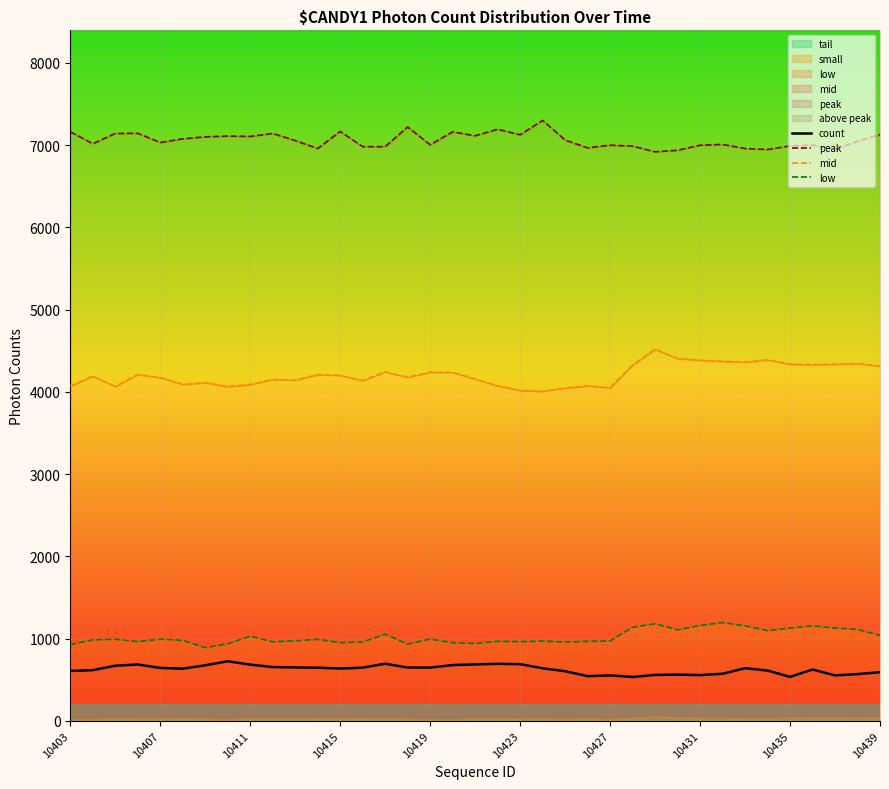

What is the minimum value for count?

533